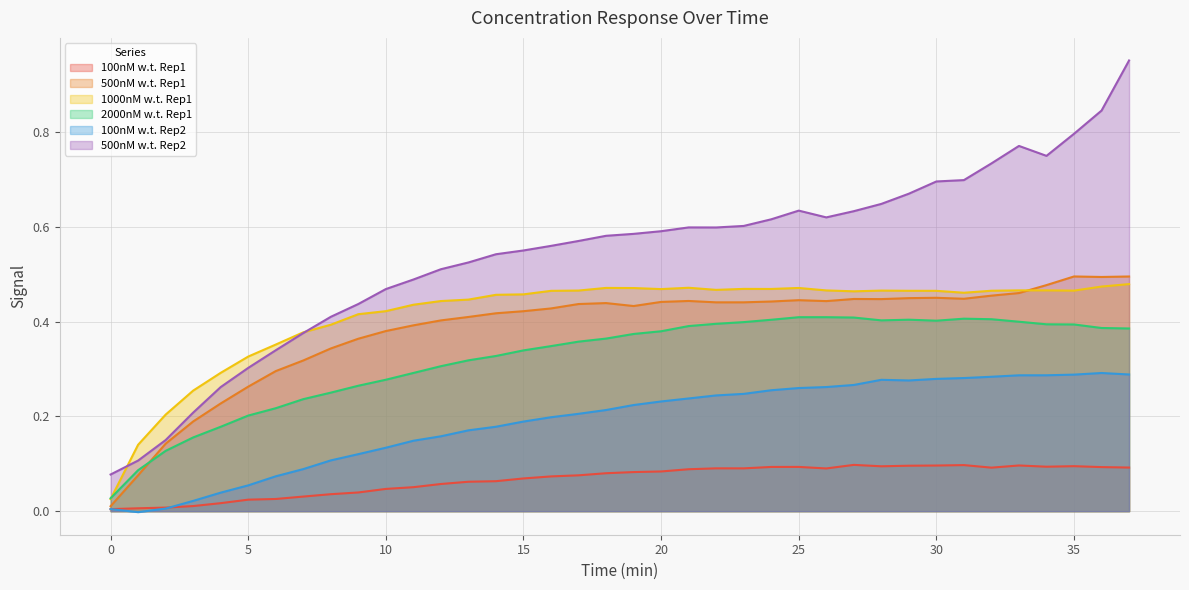

The value of 500nM w.t. Rep2 at 10 is 0.5. True or false?

True